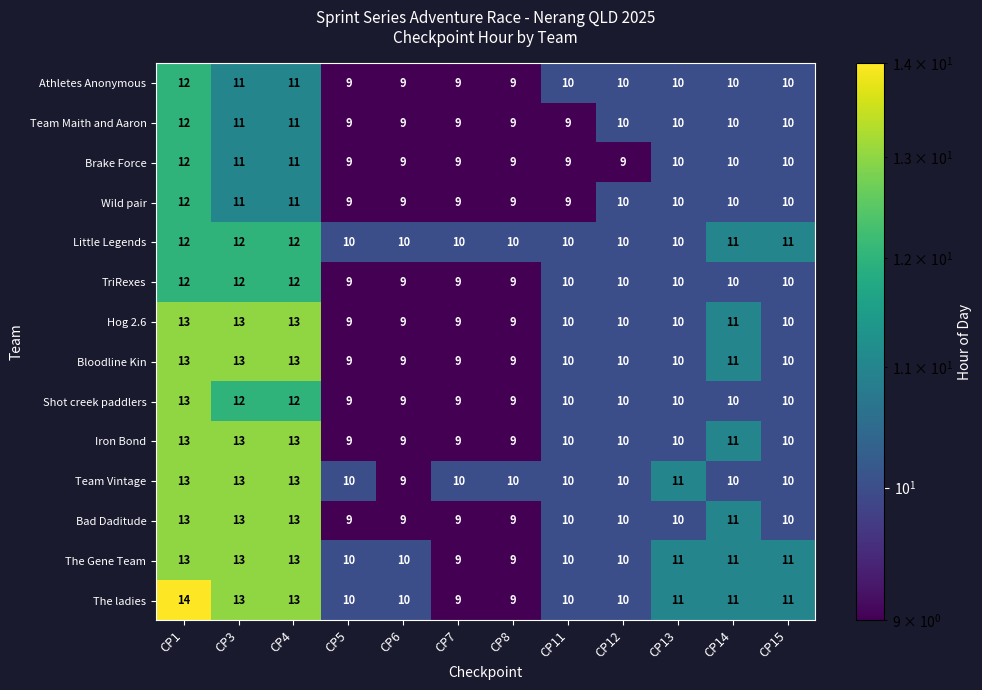

How many distinct data groups are displayed?

14